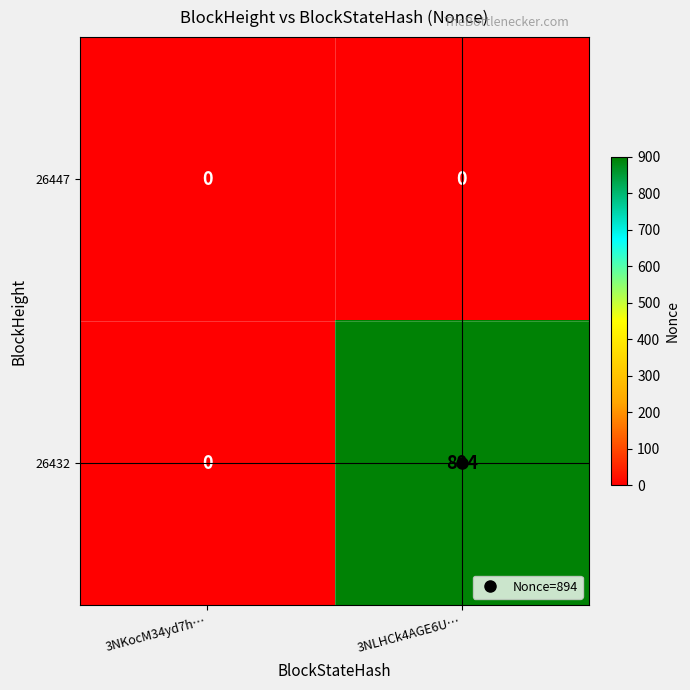

Is it true that 26447 equals 0 at 3NKocM34yd7h…?

True